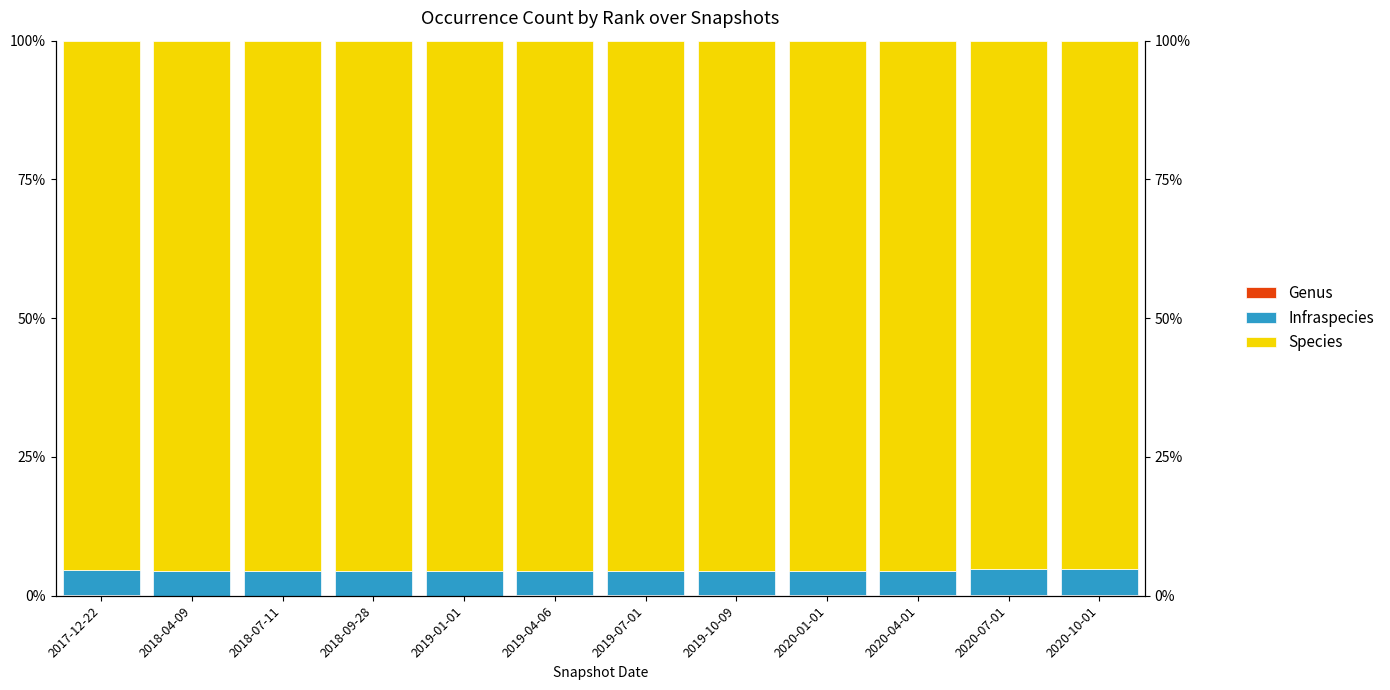

Reading right to left, list all the values displayed in this chart.

Genus: 0.2	0.2	0.1	0.1	0.1	0.1	0.1	0.0	0.0	0.0	0.0	0.2
Infraspecies: 4.6	4.6	4.3	4.3	4.3	4.3	4.3	4.5	4.5	4.5	4.5	4.5
Species: 95.2	95.2	95.5	95.5	95.5	95.5	95.5	95.5	95.5	95.5	95.5	95.3